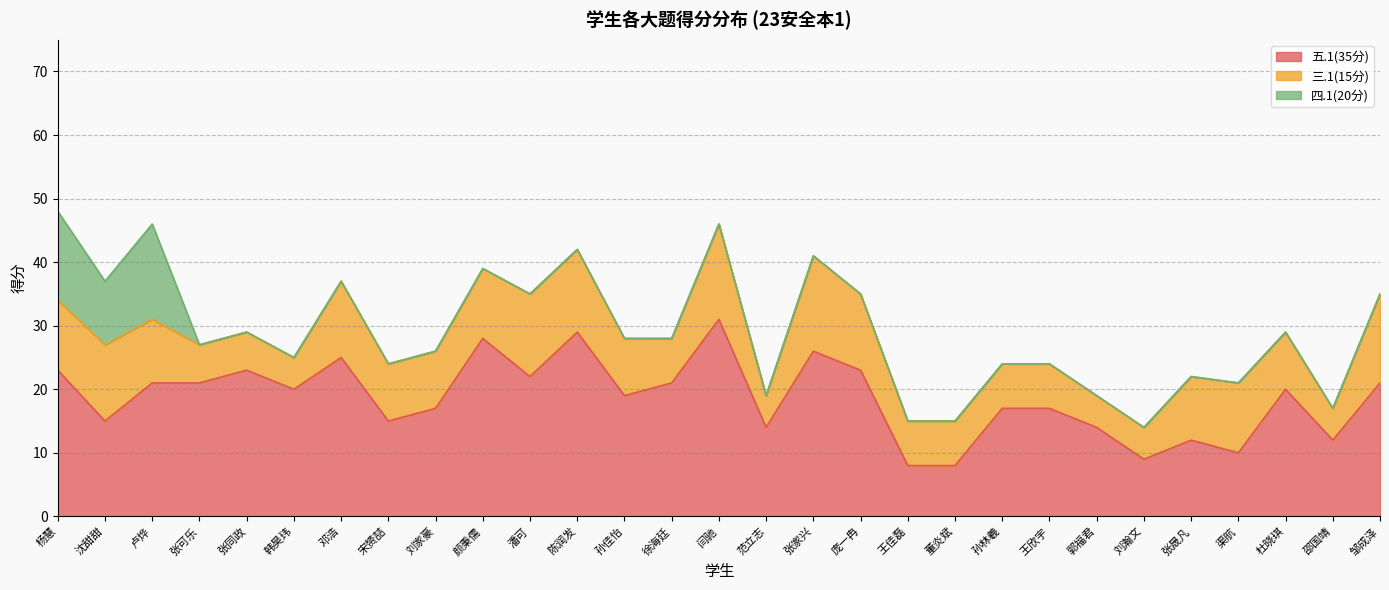

In 四.1(20分), how many points are lower than both neighbors (excluding endpoints)?

1